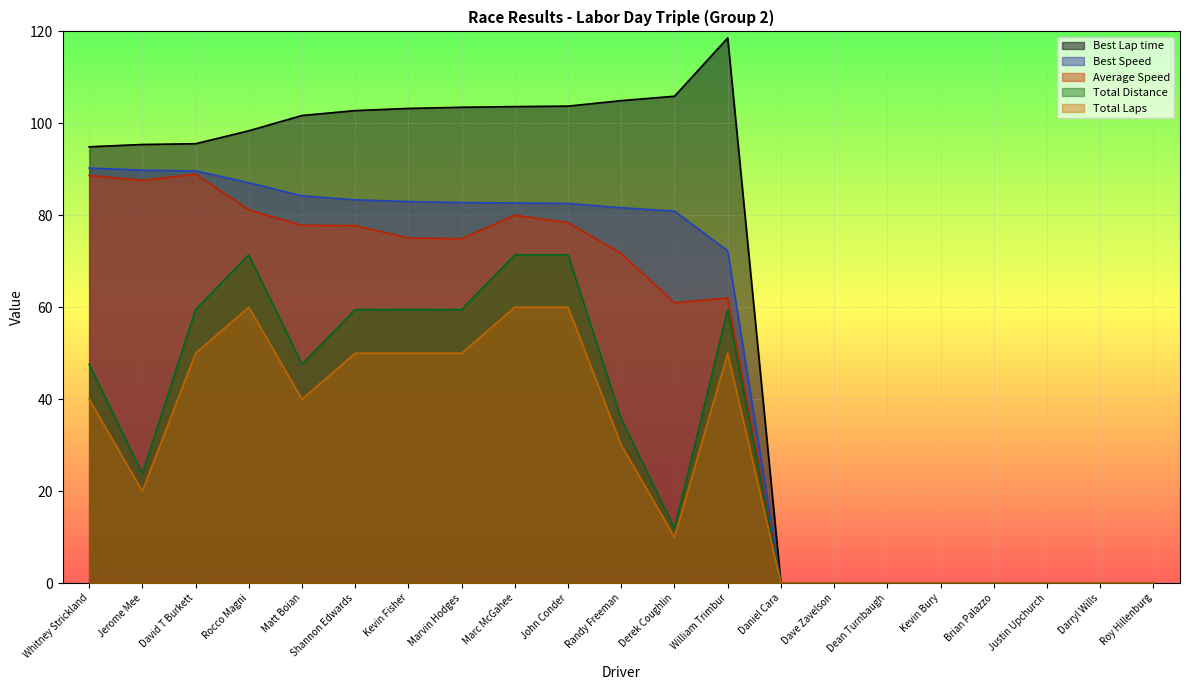

Which series changed the most between Rocco Magni and Matt Boian?

Total Distance